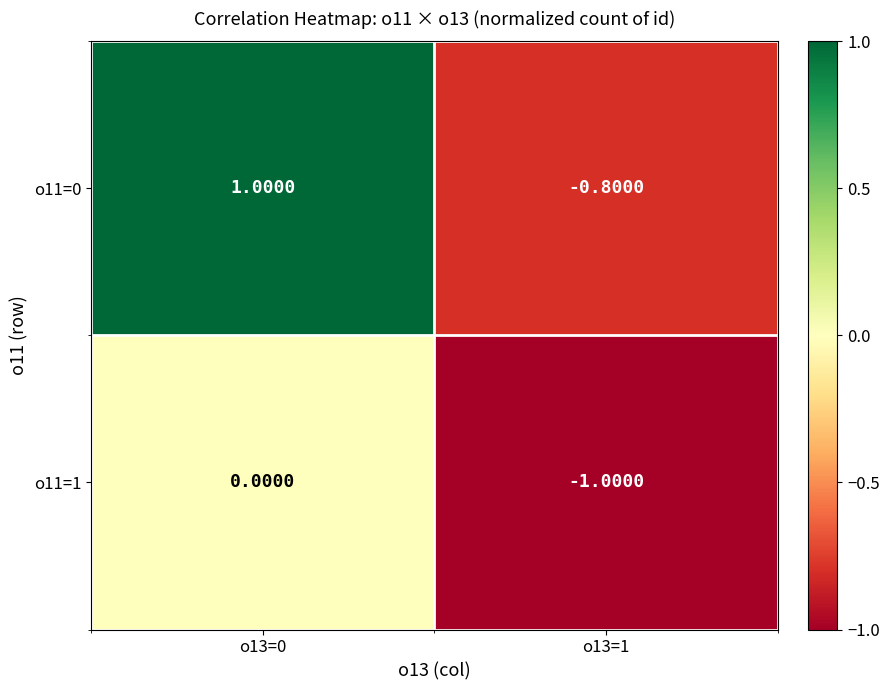

List the labels in order of o11=1 value, largest first.

o13=0, o13=1